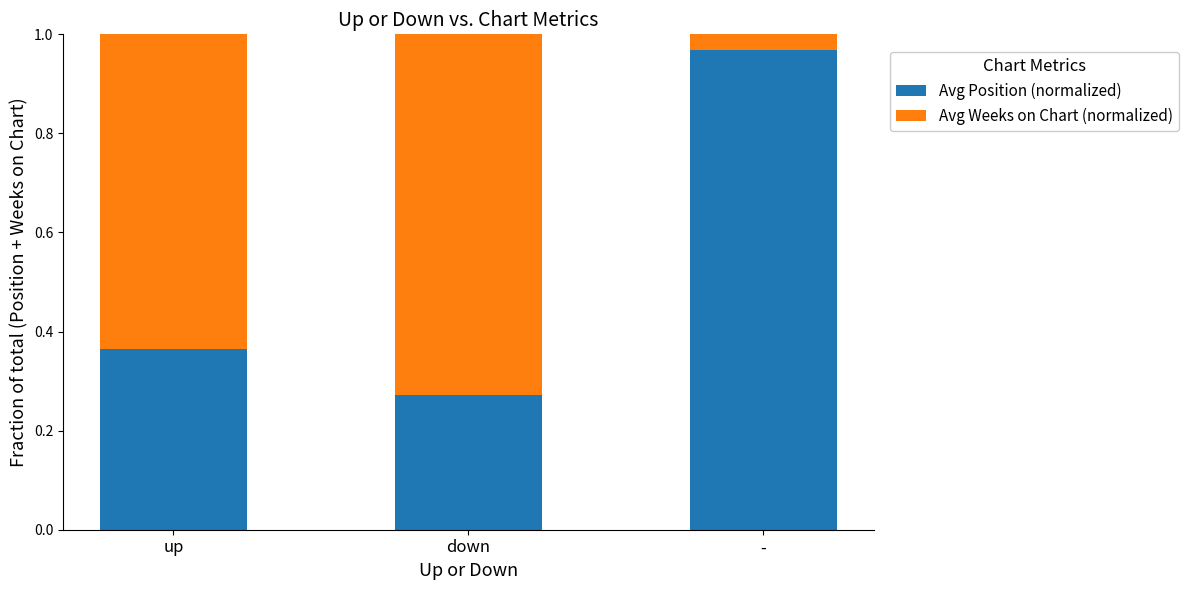

What are all the series names shown in the legend?

Avg Position (normalized), Avg Weeks on Chart (normalized)